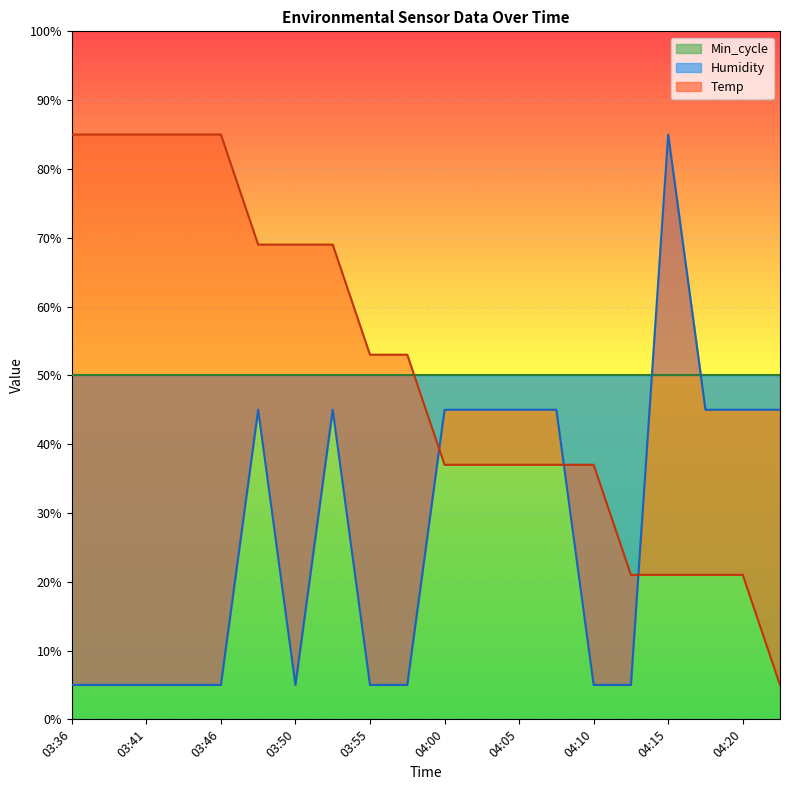

Where is the first local maximum for Humidity?

03:48